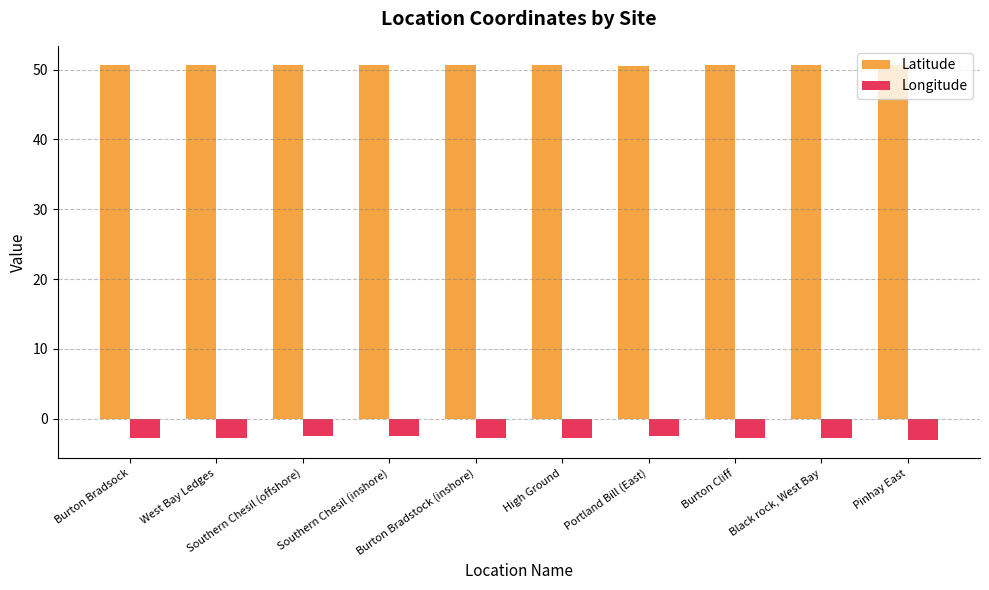

What is the minimum value shown in the chart?

-3.0